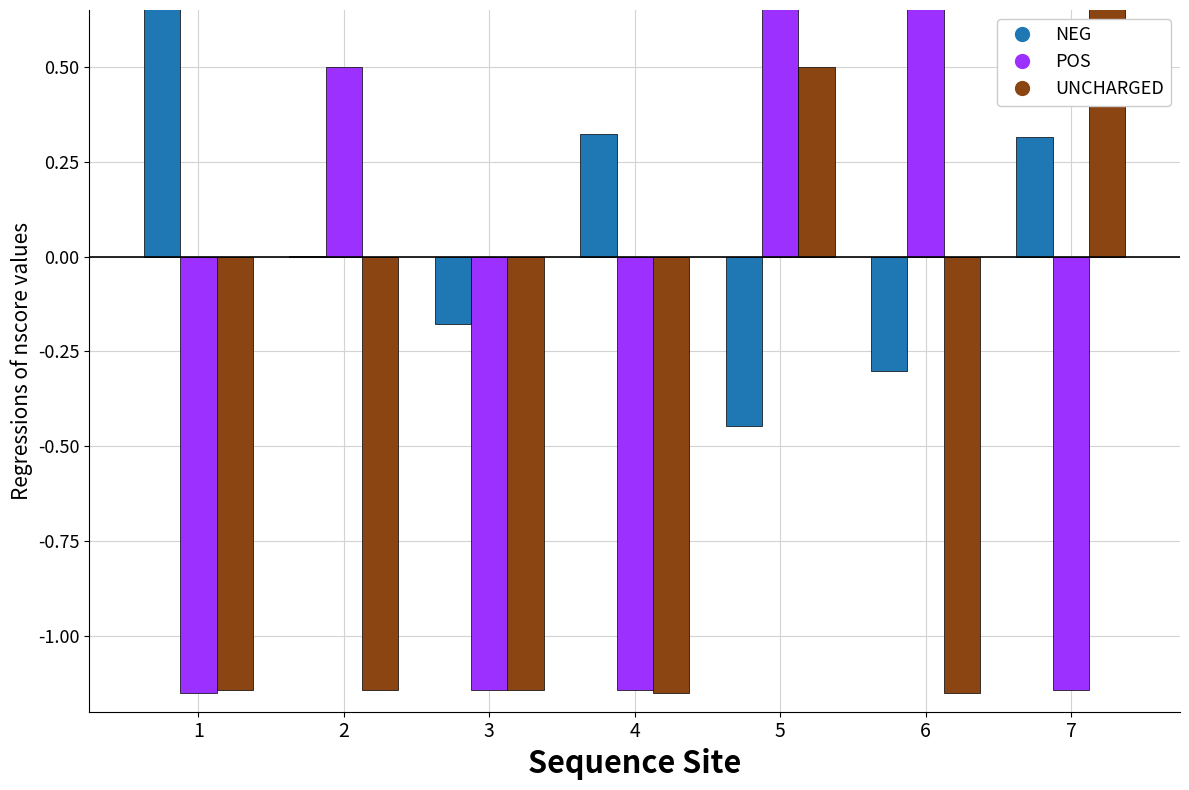

How many groups of bars are there?

7